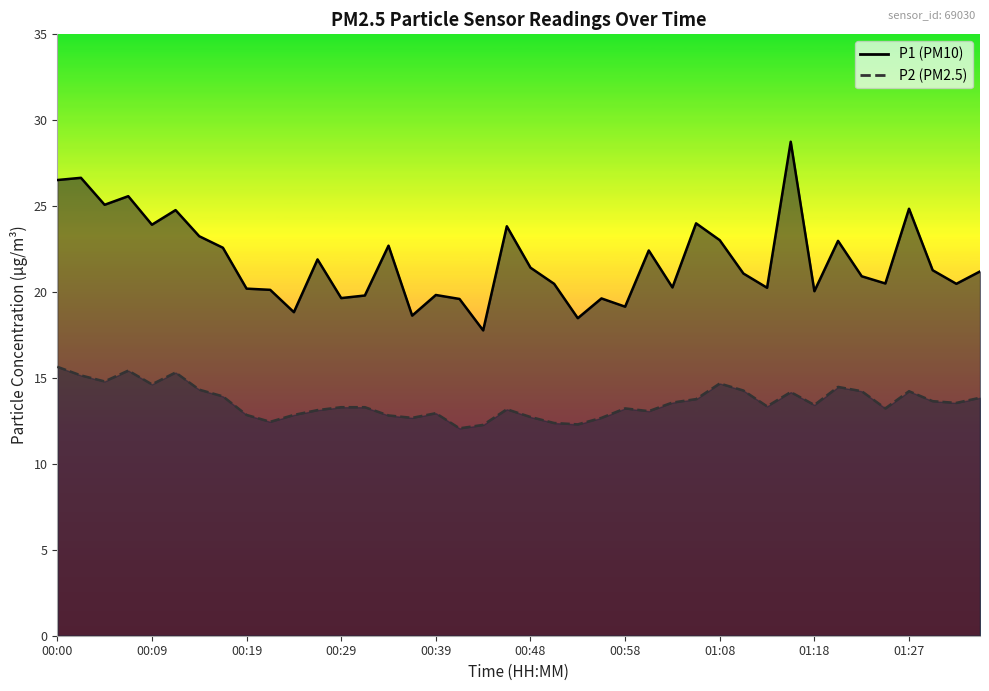

What is the difference between the maximum and minimum values in the P1 series?

11.0